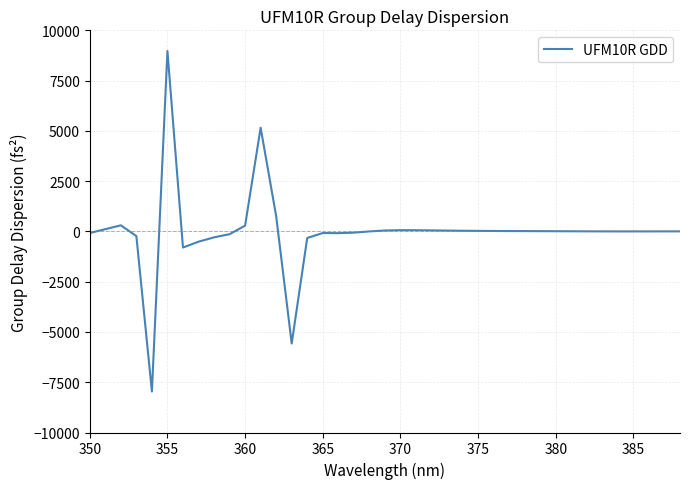

How many series are shown in this chart?

1